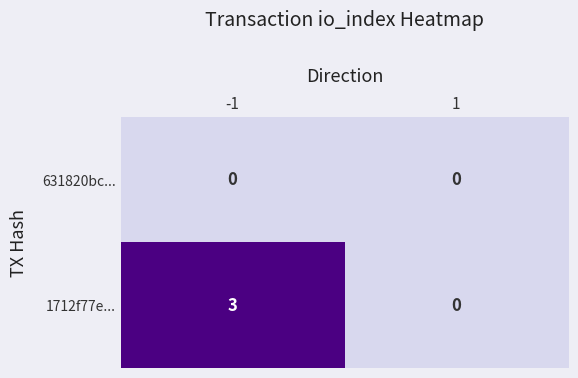

List the series in order of their overall mean, highest first.

1712f77e..., 631820bc...